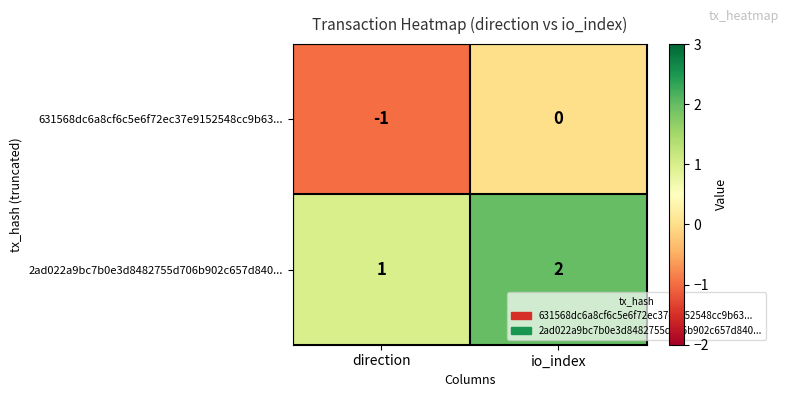

Reading left to right, list all the values displayed in this chart.

631568dc6a8cf6c5e6f72ec37e9152548cc9b63...: -1	0
2ad022a9bc7b0e3d8482755d706b902c657d840...: 1	2